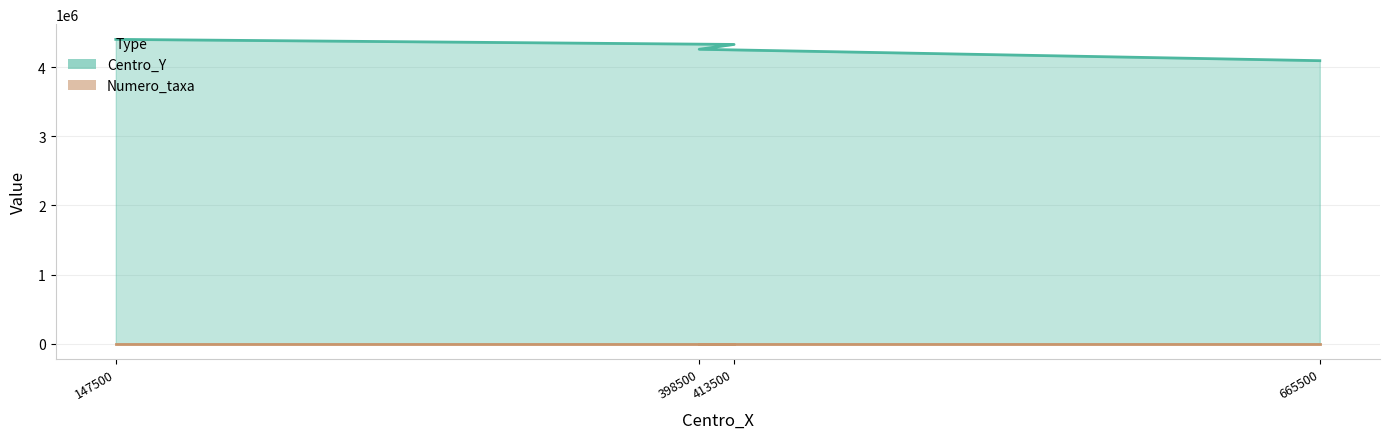

True or false: the data has more than 0 interior local peaks.

False